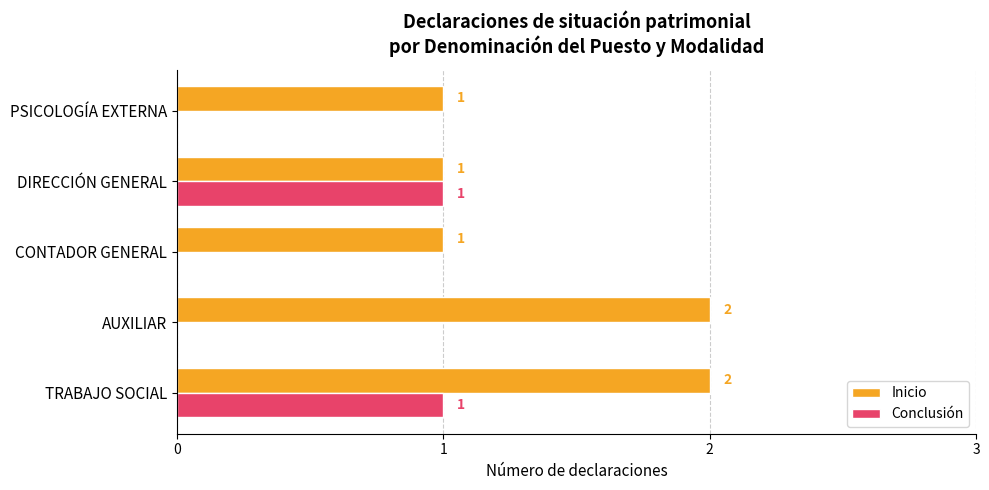

How many Inicio values are between 1 and 2?

5